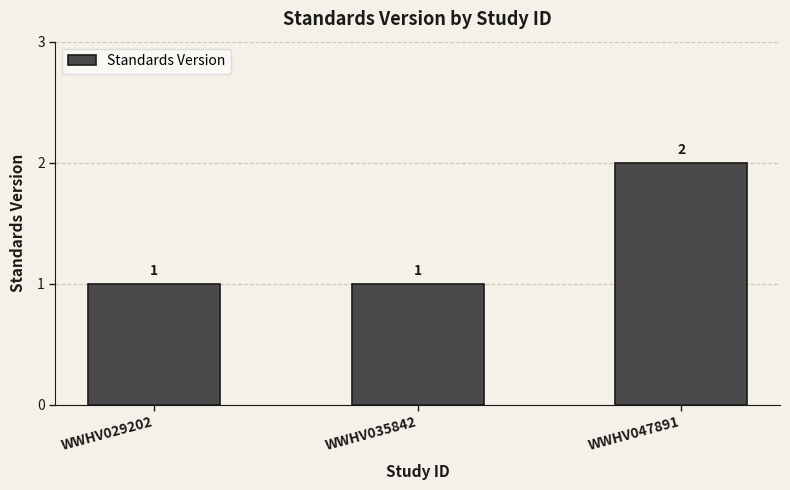

Read the value at WWHV047891.

2